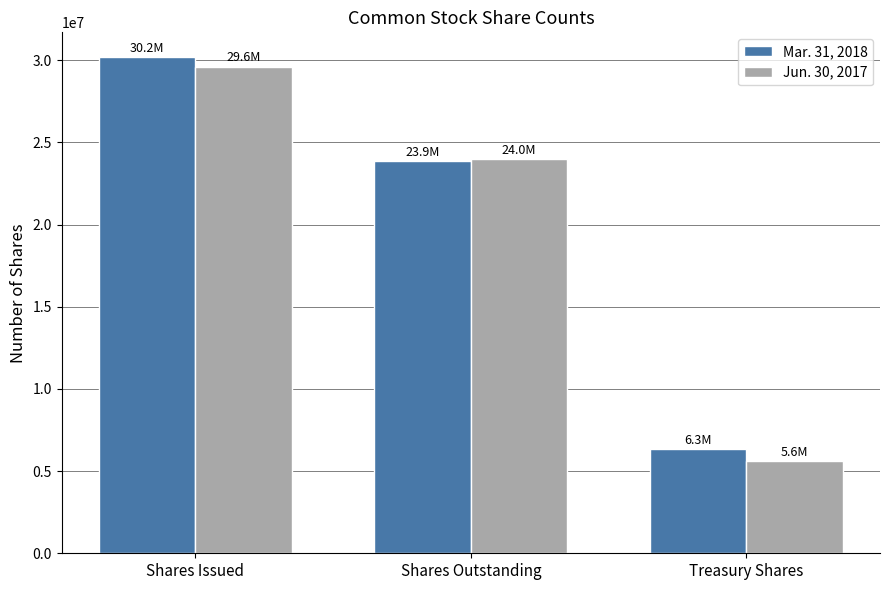

What is the difference between the Mar. 31, 2018 values at Shares Issued and Treasury Shares?

23852000